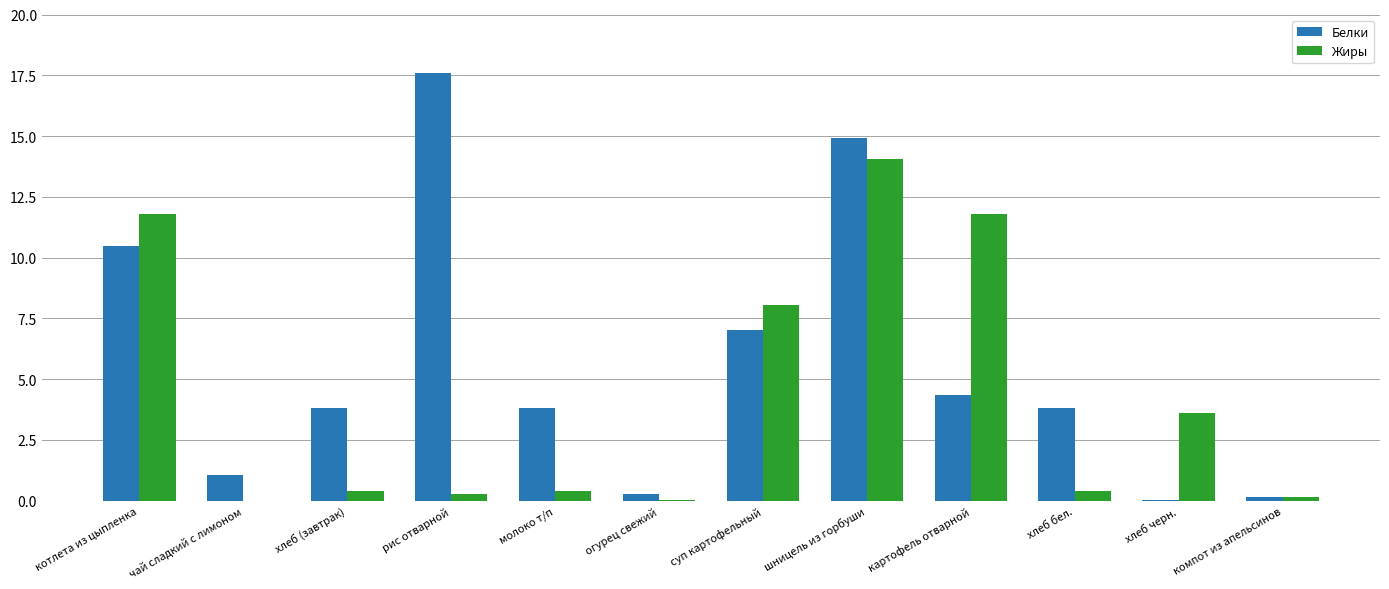

Which series has the largest total across all categories?

Белки